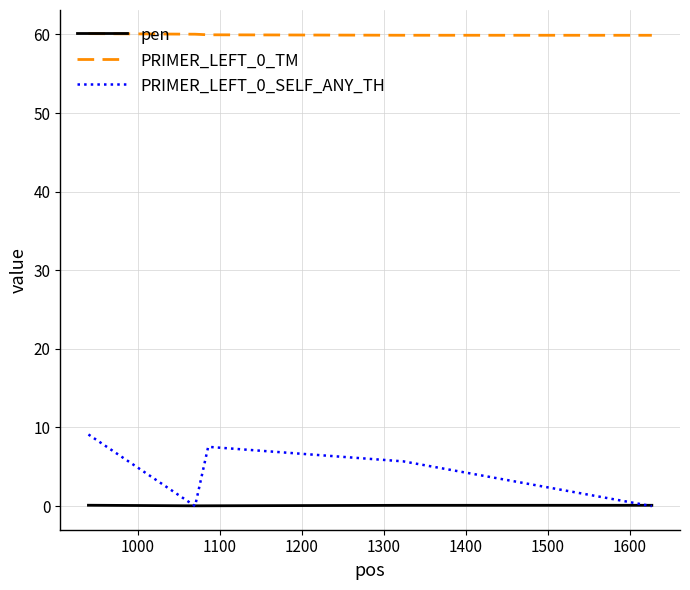

True or false: PRIMER_LEFT_0_TM and pen intersect in this chart.

False